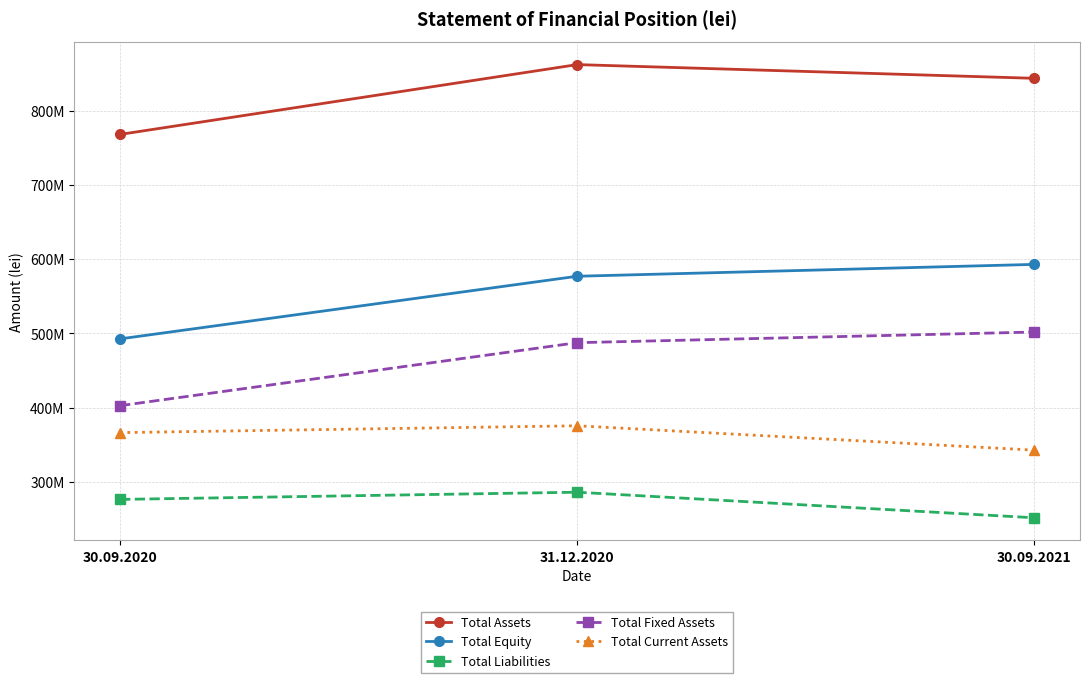

What are all the series names shown in the legend?

Total Assets, Total Equity, Total Liabilities, Total Fixed Assets, Total Current Assets